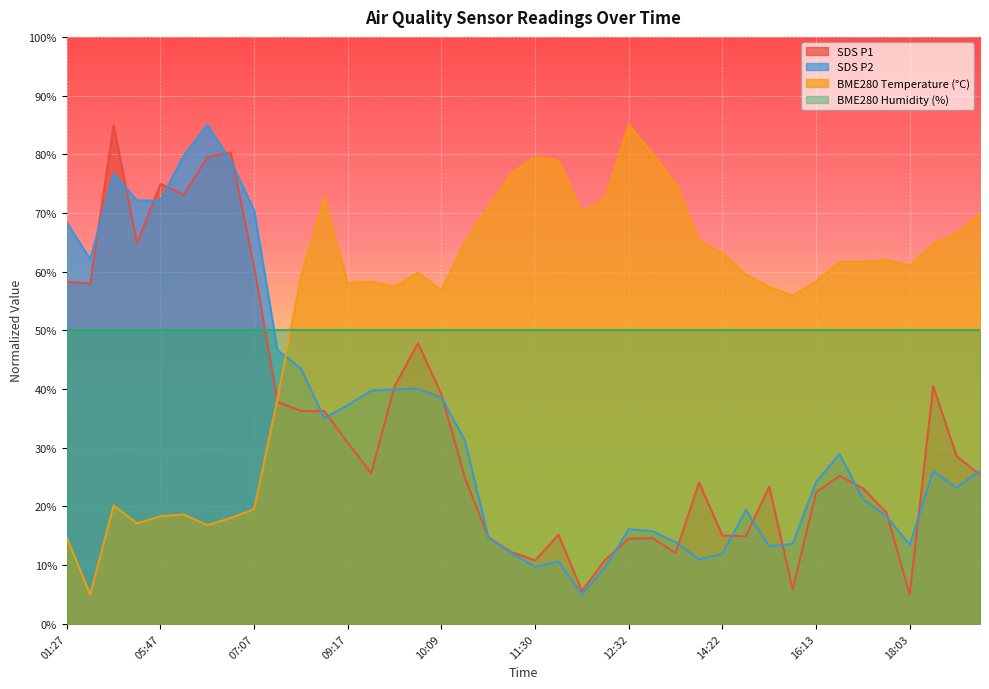

The SDS_P2 series shows 24.1 at 16:13. True or false?

True